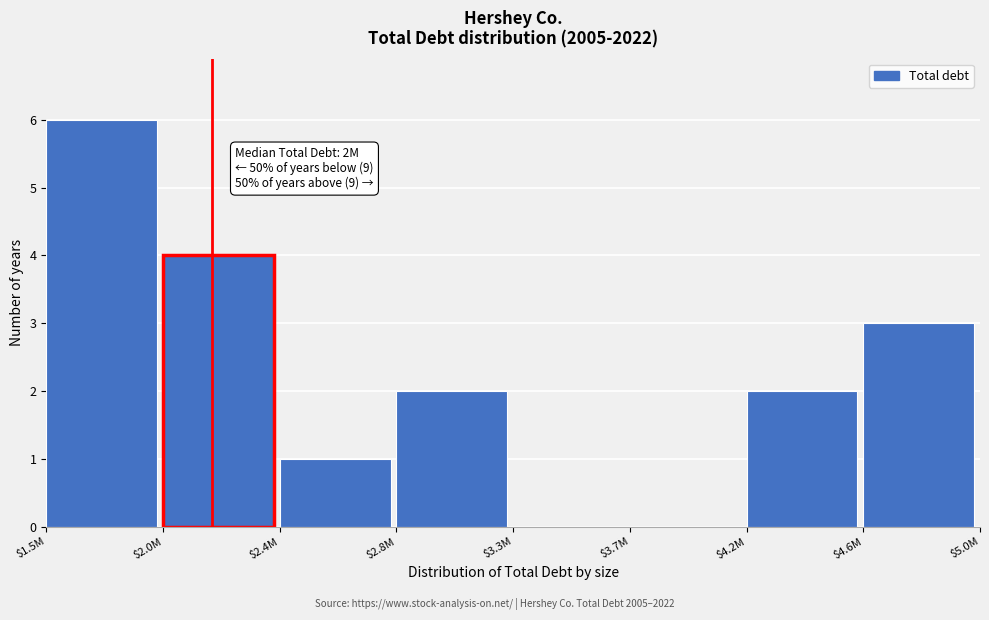

The chart shows a value of 2 at $2.4M. True or false?

False